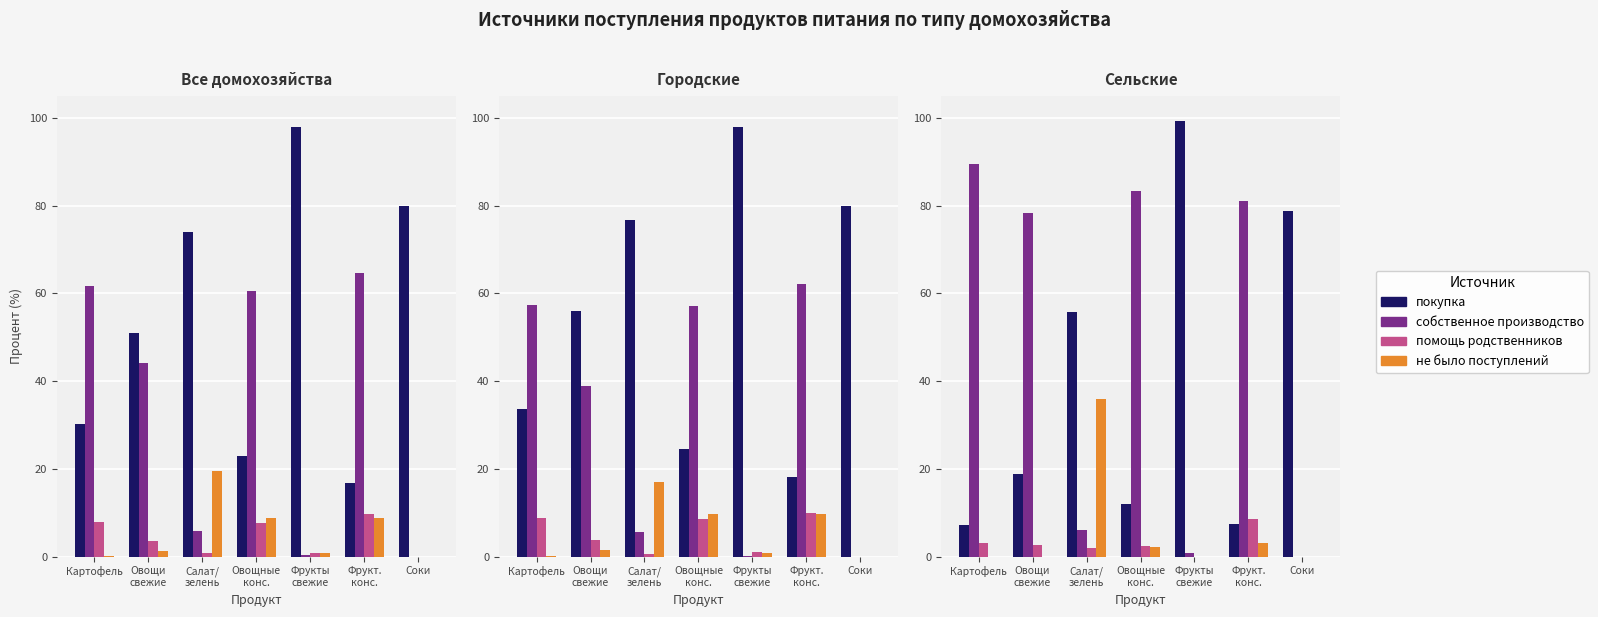

At which label does не было поступлений reach its peak?

Салат/
зелень